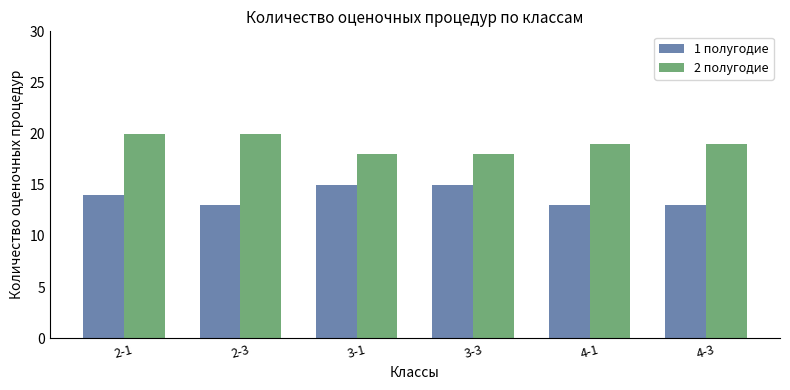

List the series in order of their peak value, highest first.

2 полугодие, 1 полугодие